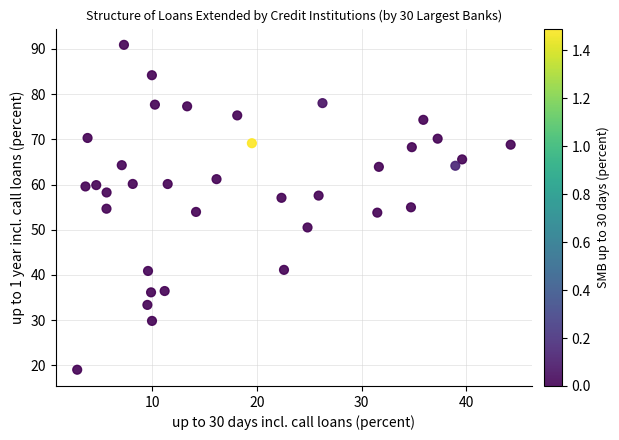

What is the range of Y values (max minus min)?

71.9